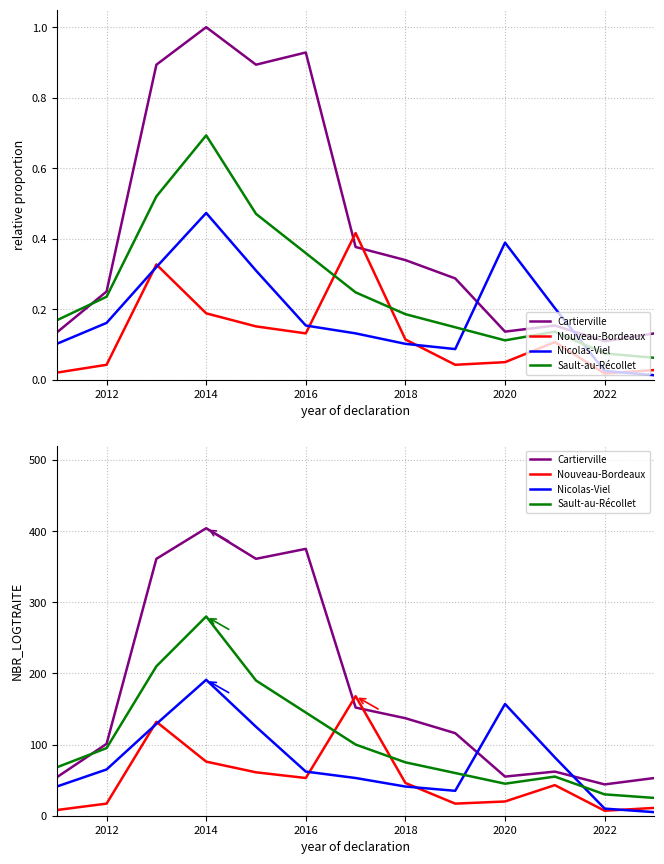

List the series in order of their overall mean, lowest first.

Nouveau-Bordeaux, Nicolas-Viel, Sault-au-Récollet, Cartierville